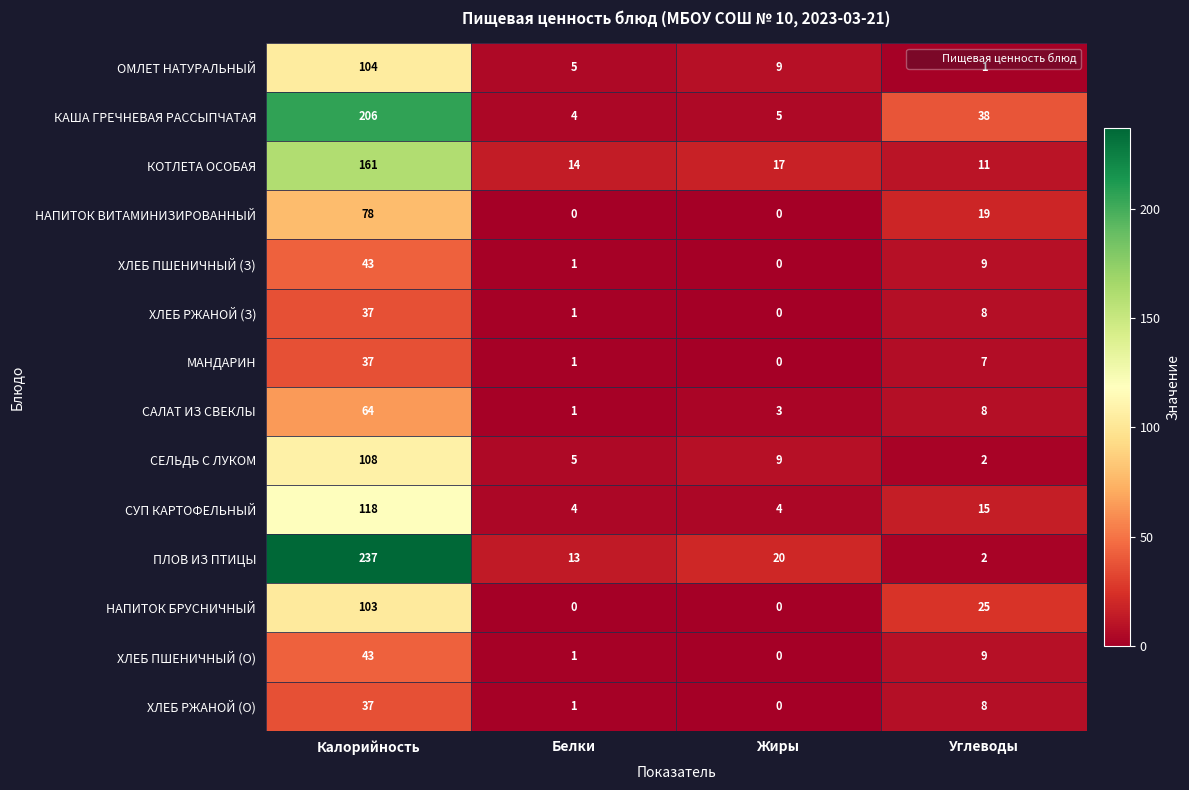

The ХЛЕБ РЖАНОЙ (О) series shows 0 at Белки. True or false?

False